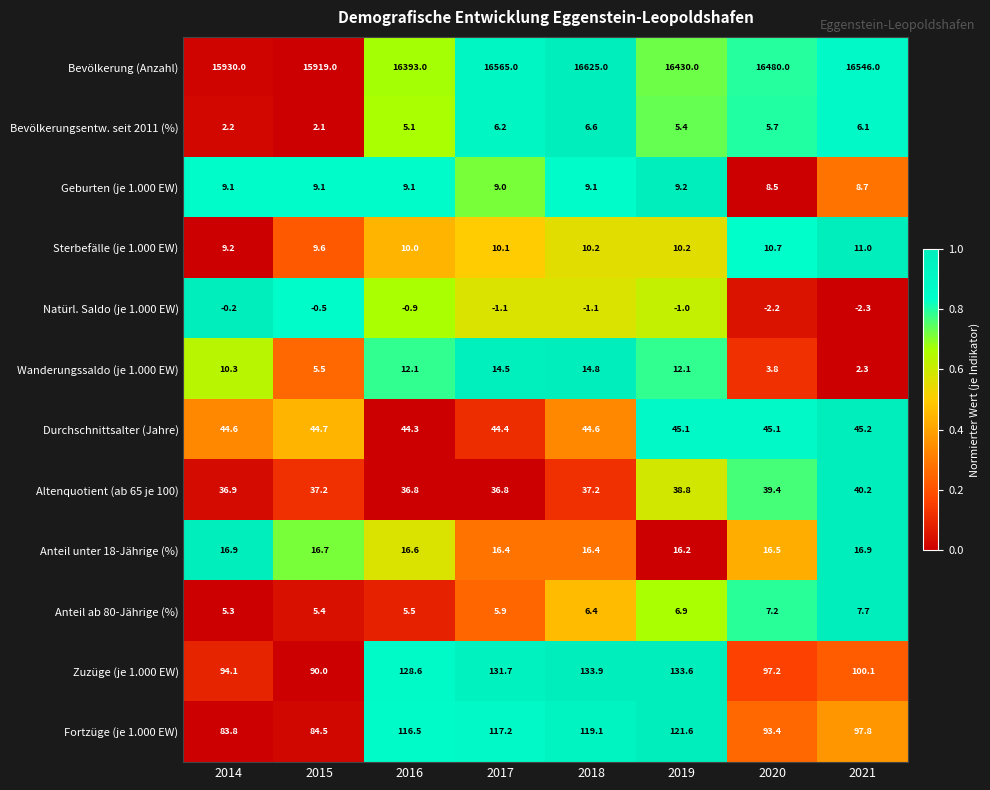

What is the approximate value of Sterbefälle (je 1.000 EW) at 2021?

11.0